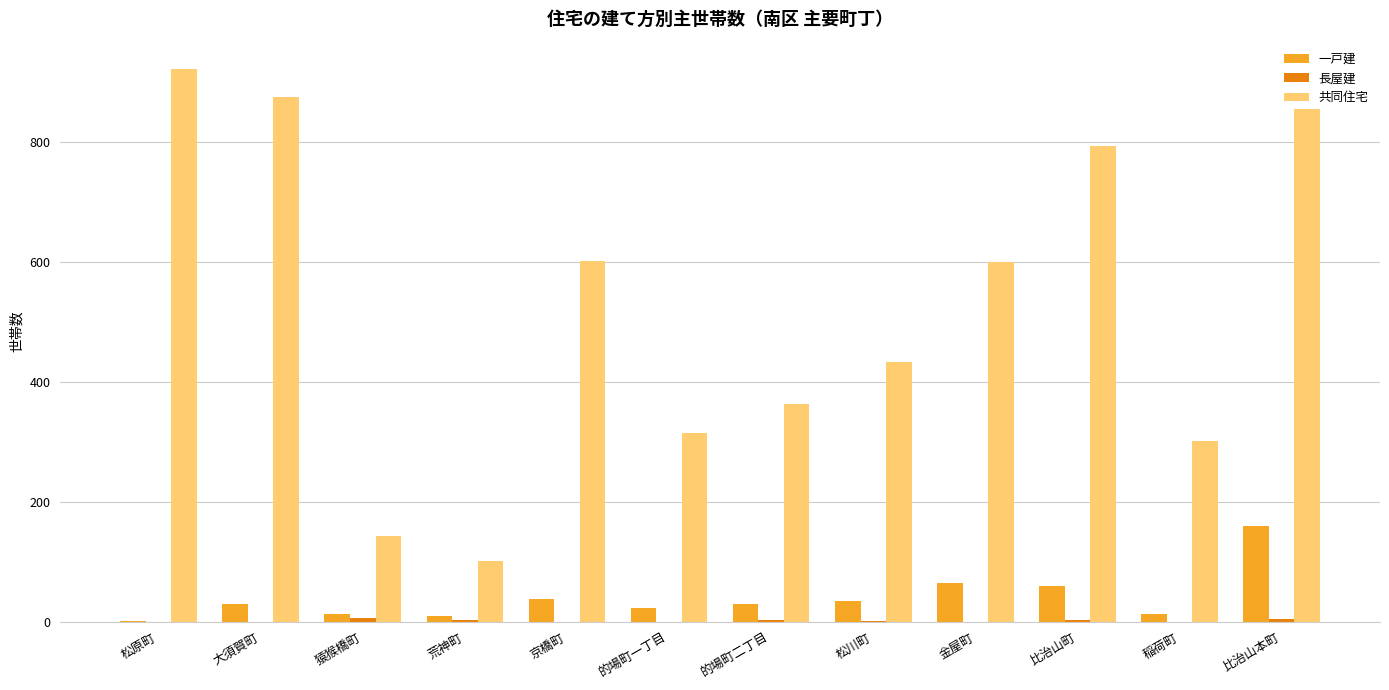

Which series has the largest total across all categories?

共同住宅